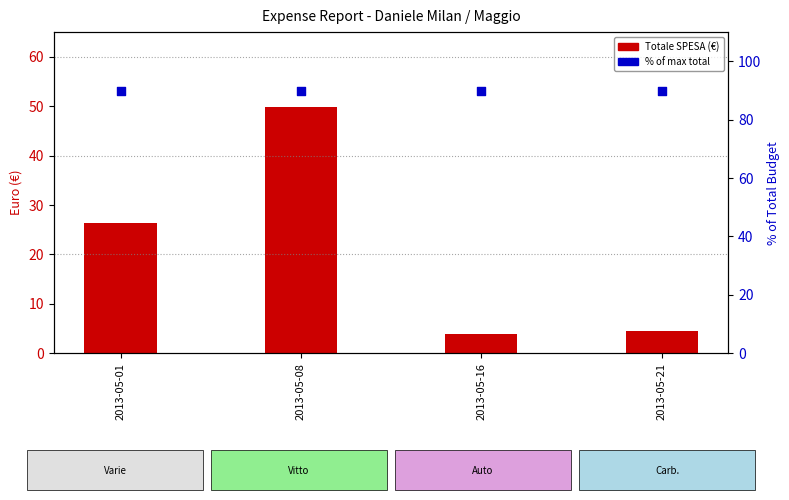

At how many categories does at least one series exceed 40?

4